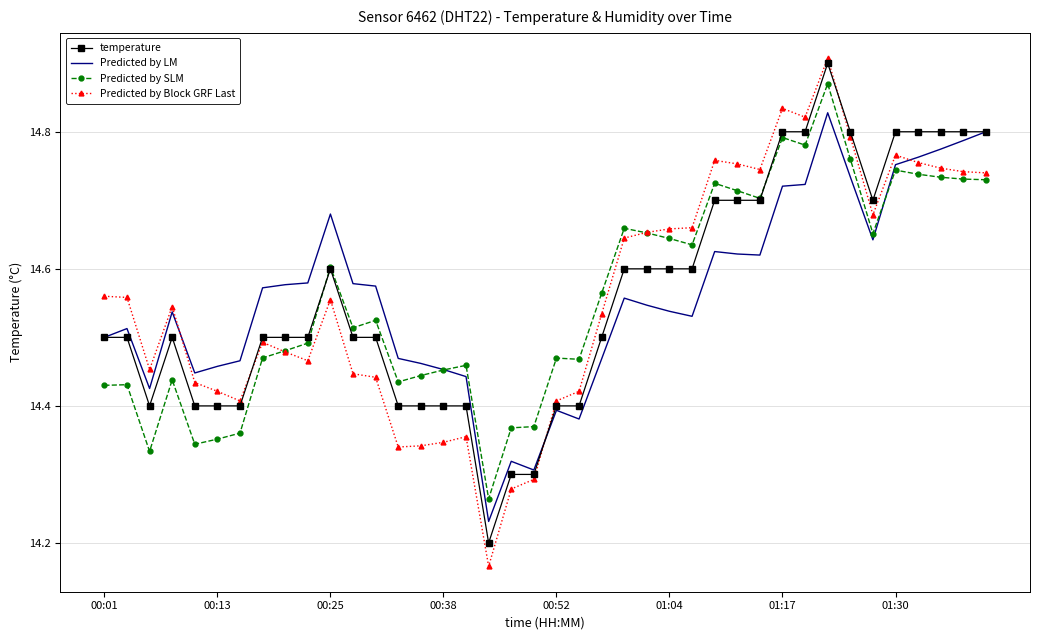

What is the difference between the maximum and minimum values in the Predicted by SLM series?

0.6